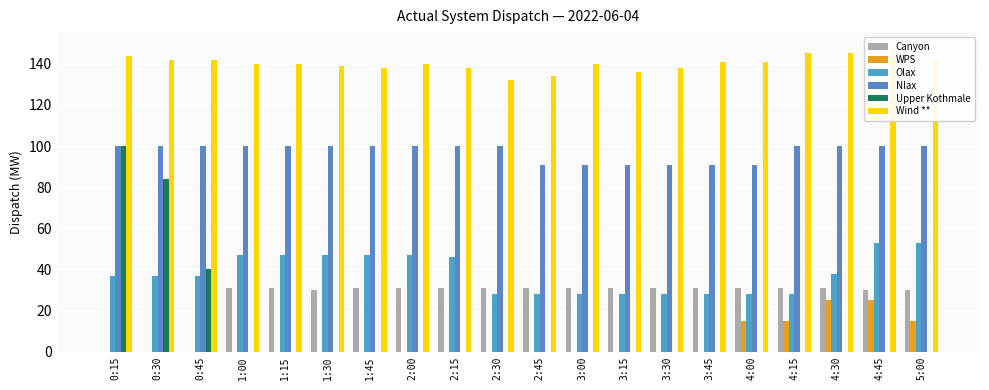

At which label does Olax reach its peak?

4:45